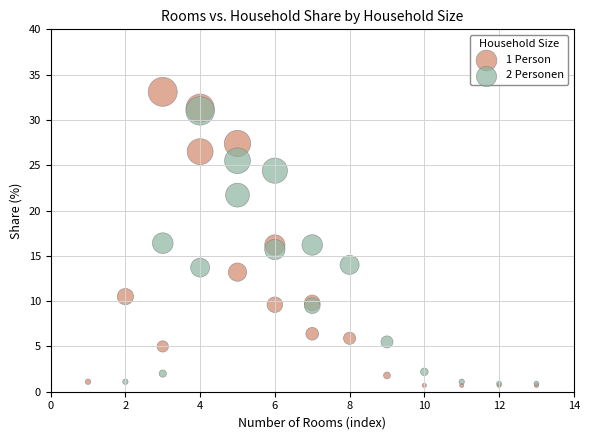

Which series contains the highest Y value?

1 Person